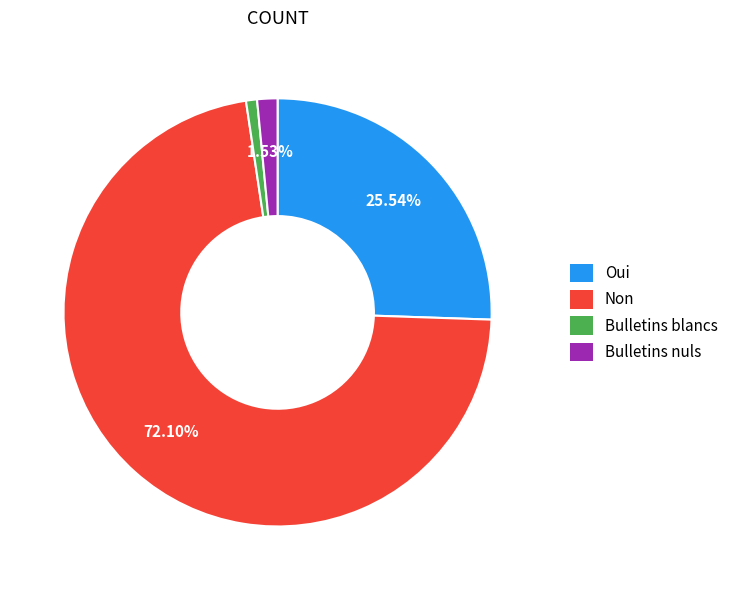

To the nearest percent, what percentage of the pie is Bulletins nuls?

2%